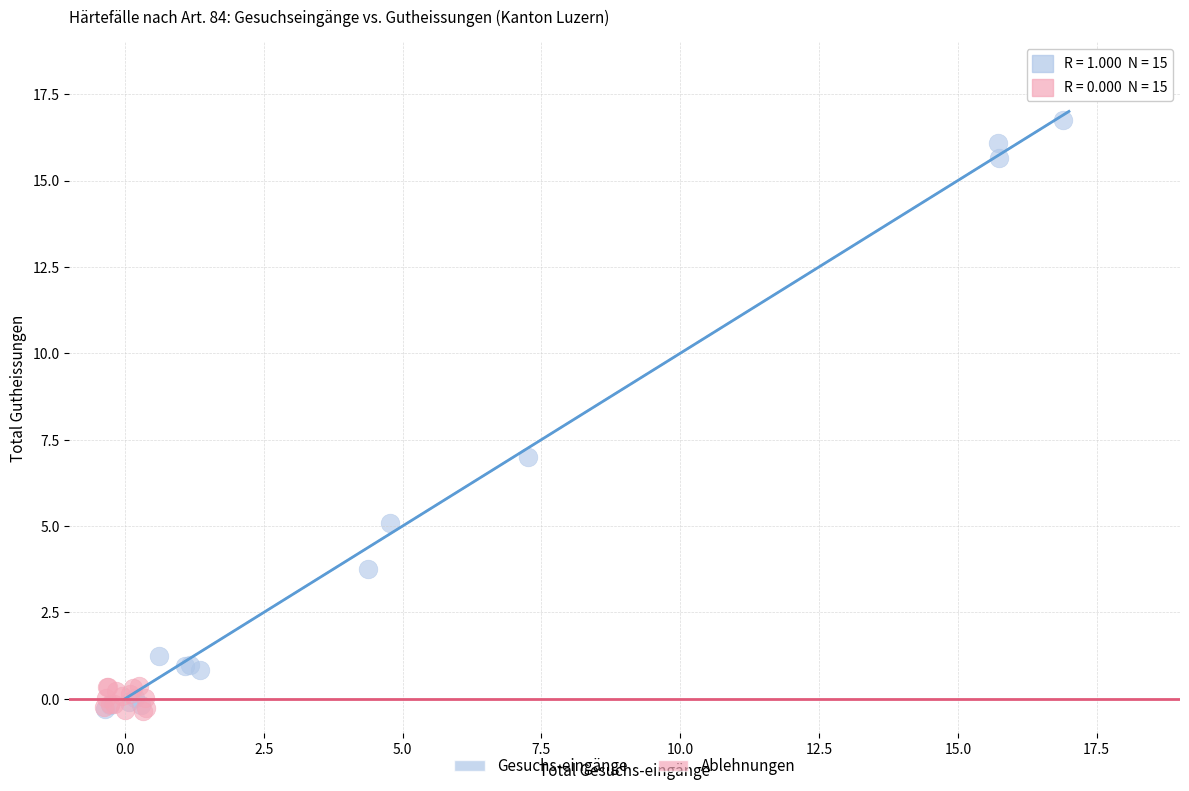

Which series has the widest spread of Y values?

Gesuchs-eingänge